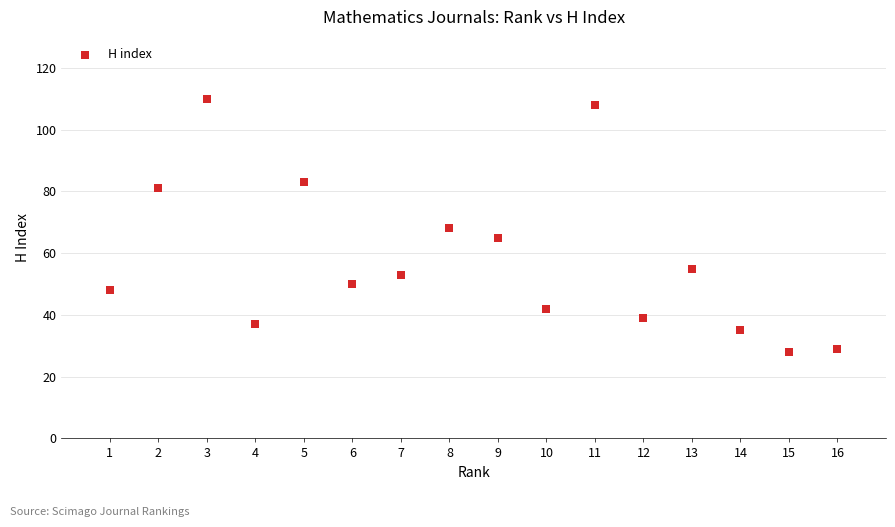

What is the range of X values (max minus min)?

15